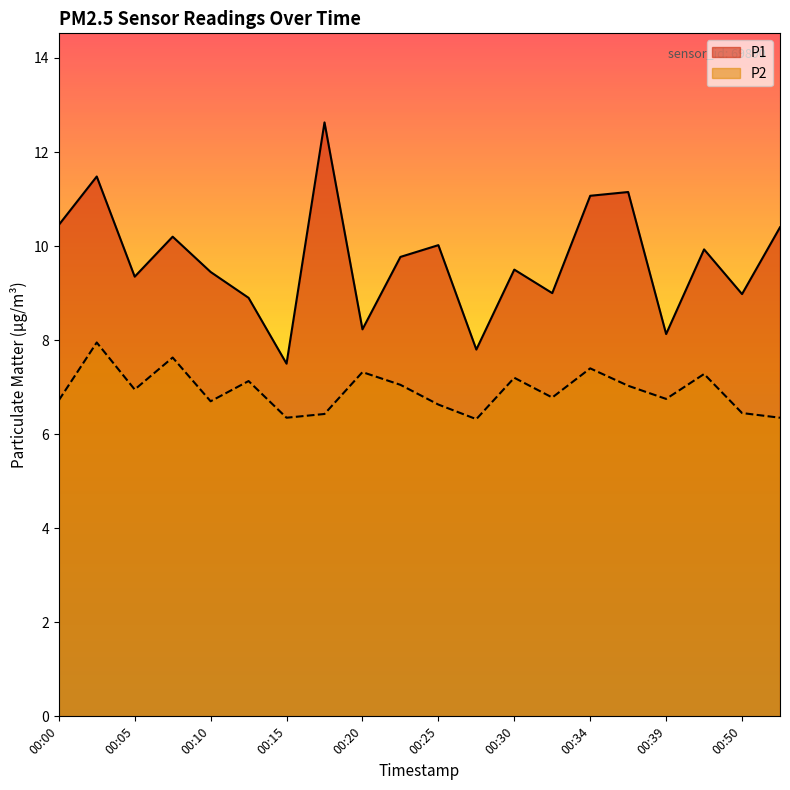

What is the average value of the P1 series?

9.7